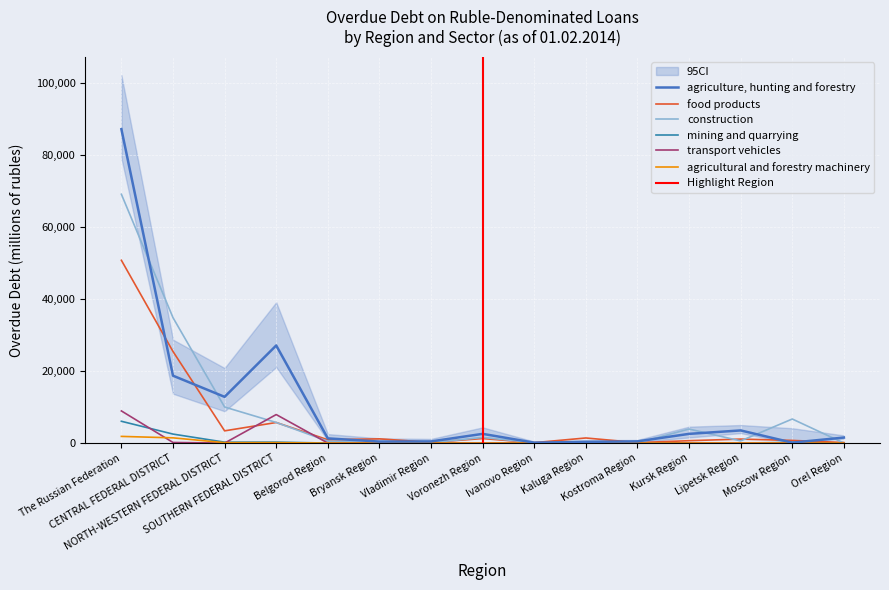

True or false: construction has more than 2 interior local peaks.

True